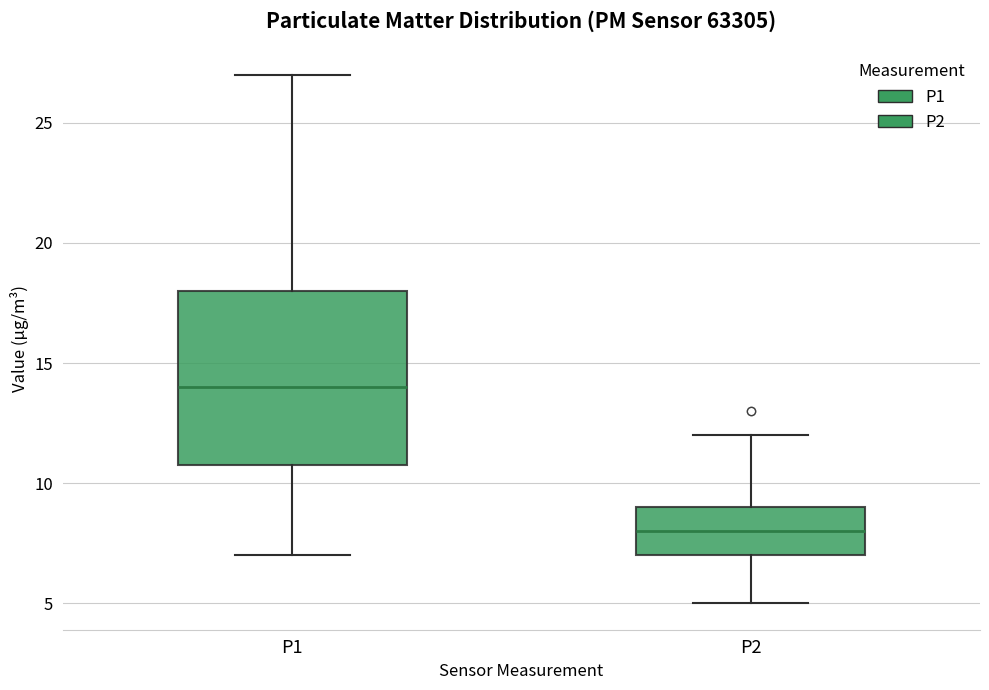

Which box has the highest median line?

P1